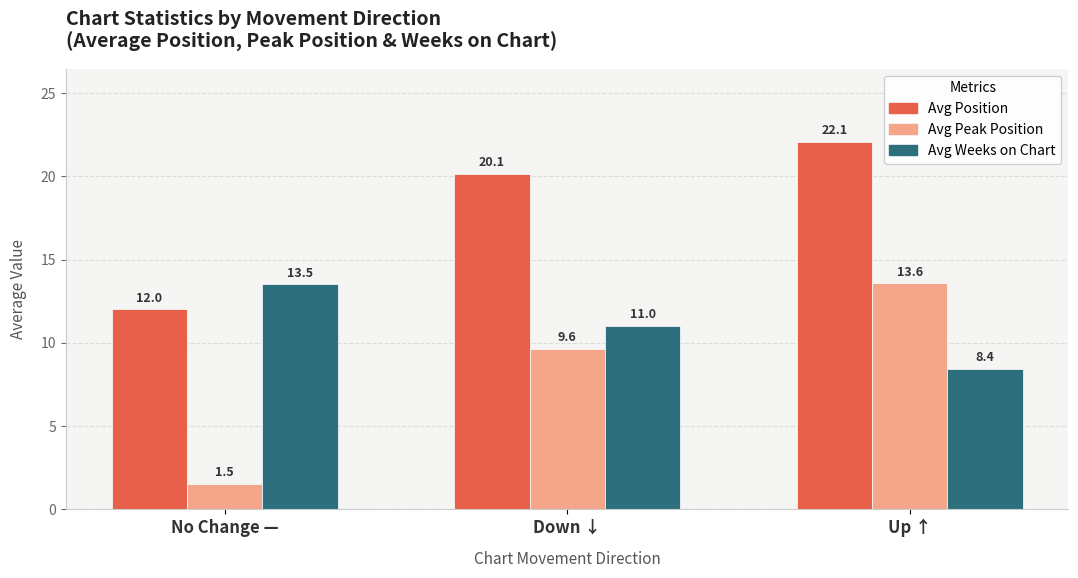

Which series has the largest total across all categories?

Avg Position